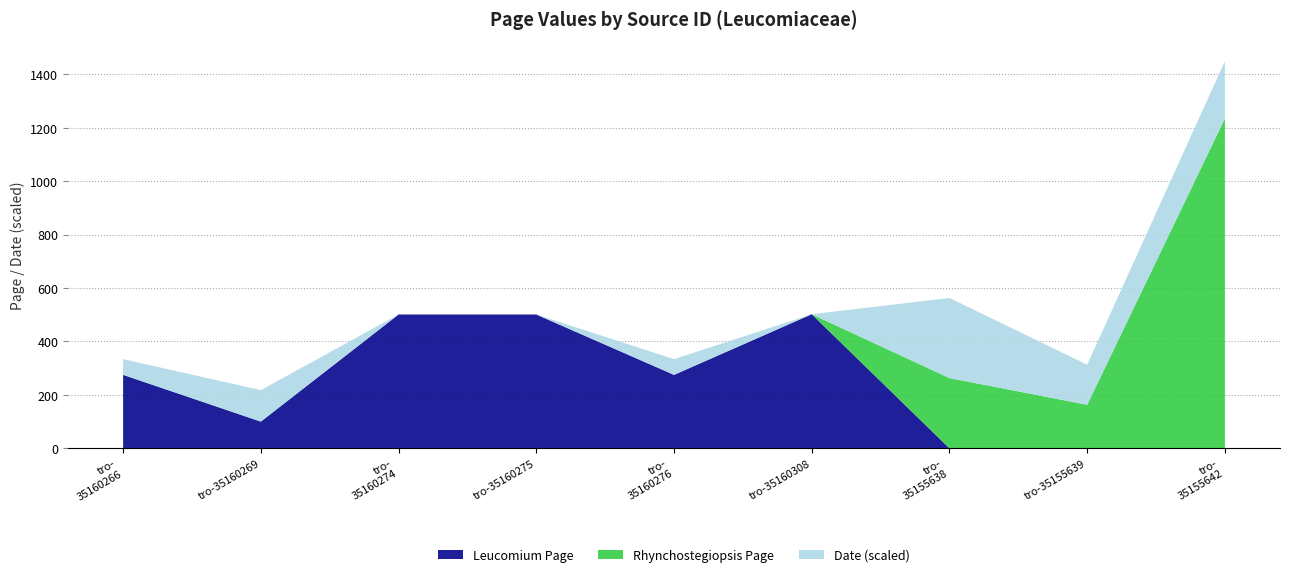

Reading left to right, list all the values displayed in this chart.

Leucomium: tro-35160266=275	tro-35160269=100	tro-35160274=501	tro-35160275=501	tro-35160276=275	tro-35160308=502	tro-35155638=0	tro-35155639=0	tro-35155642=0
Rhynchostegiopsis: tro-35160266=0	tro-35160269=0	tro-35160274=0	tro-35160275=0	tro-35160276=0	tro-35160308=0	tro-35155638=263	tro-35155639=163	tro-35155642=1235
Page (numeric): tro-35160266=275	tro-35160269=100	tro-35160274=501	tro-35160275=501	tro-35160276=275	tro-35160308=502	tro-35155638=263	tro-35155639=163	tro-35155642=1235
Date: tro-35160266=1880	tro-35160269=1891	tro-35160274=1869	tro-35160275=1869	tro-35160276=1880	tro-35160308=1869	tro-35155638=1925	tro-35155639=1897	tro-35155642=1909